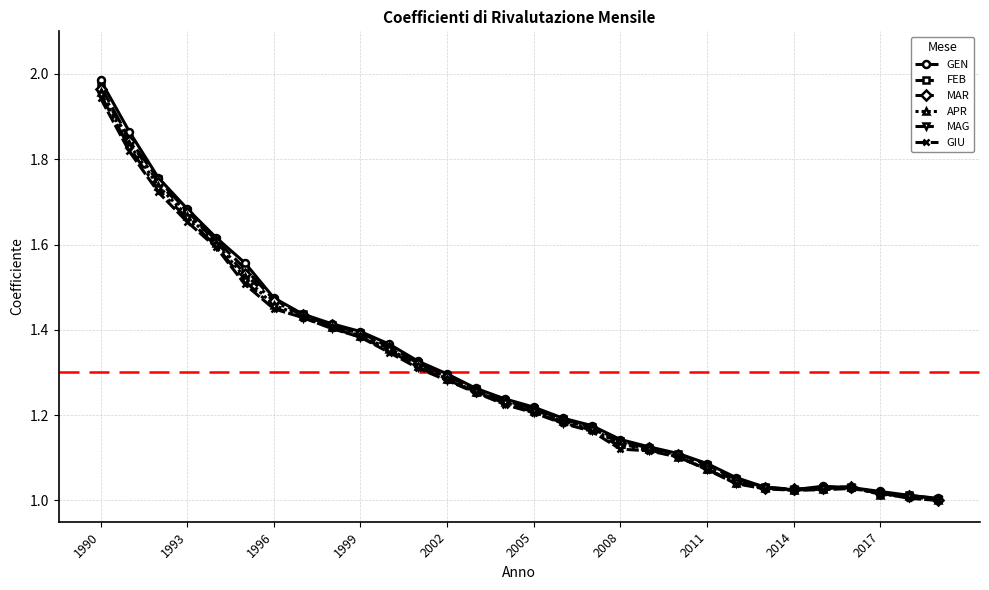

Which series has the widest spread of values?

GEN